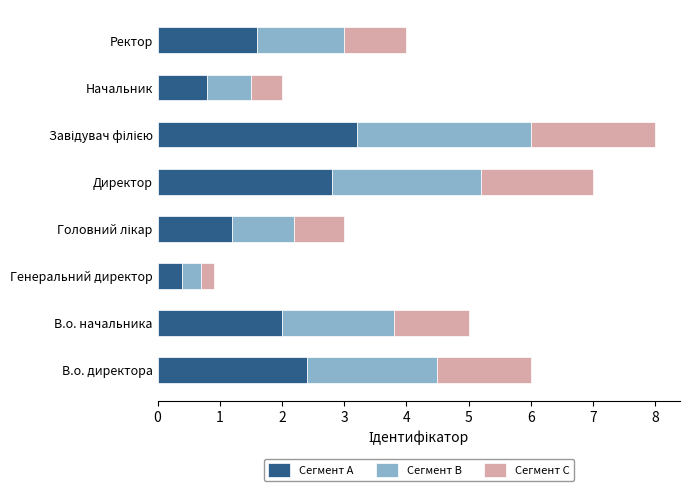

What is the total value across all series at Директор?

7.0